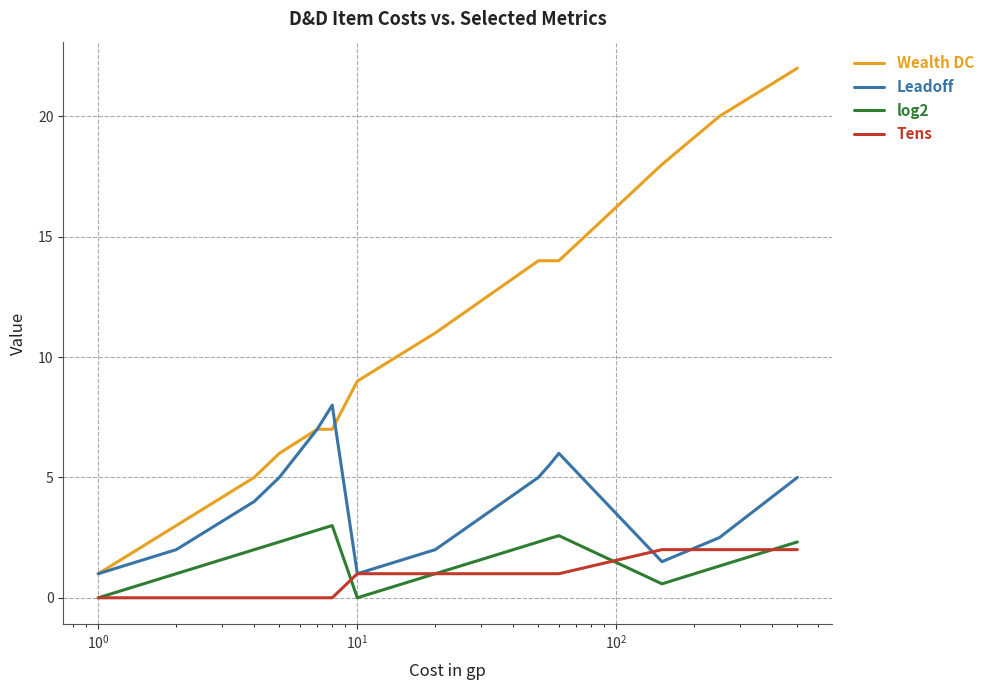

True or false: log2 has more than 2 points higher than both neighbors.

False